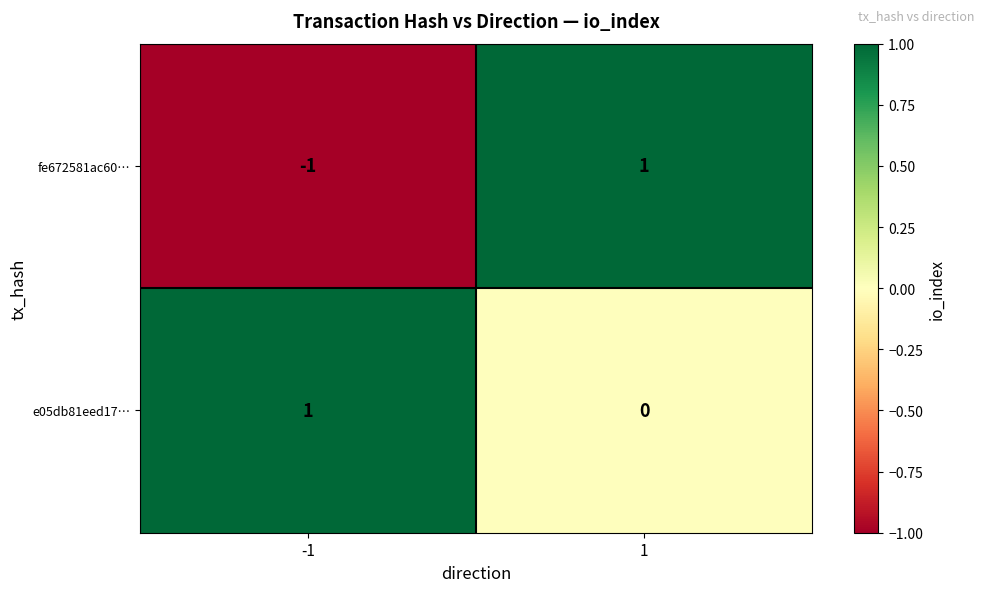

Rank the categories by e05db81eed17… value from lowest to highest.

1, -1